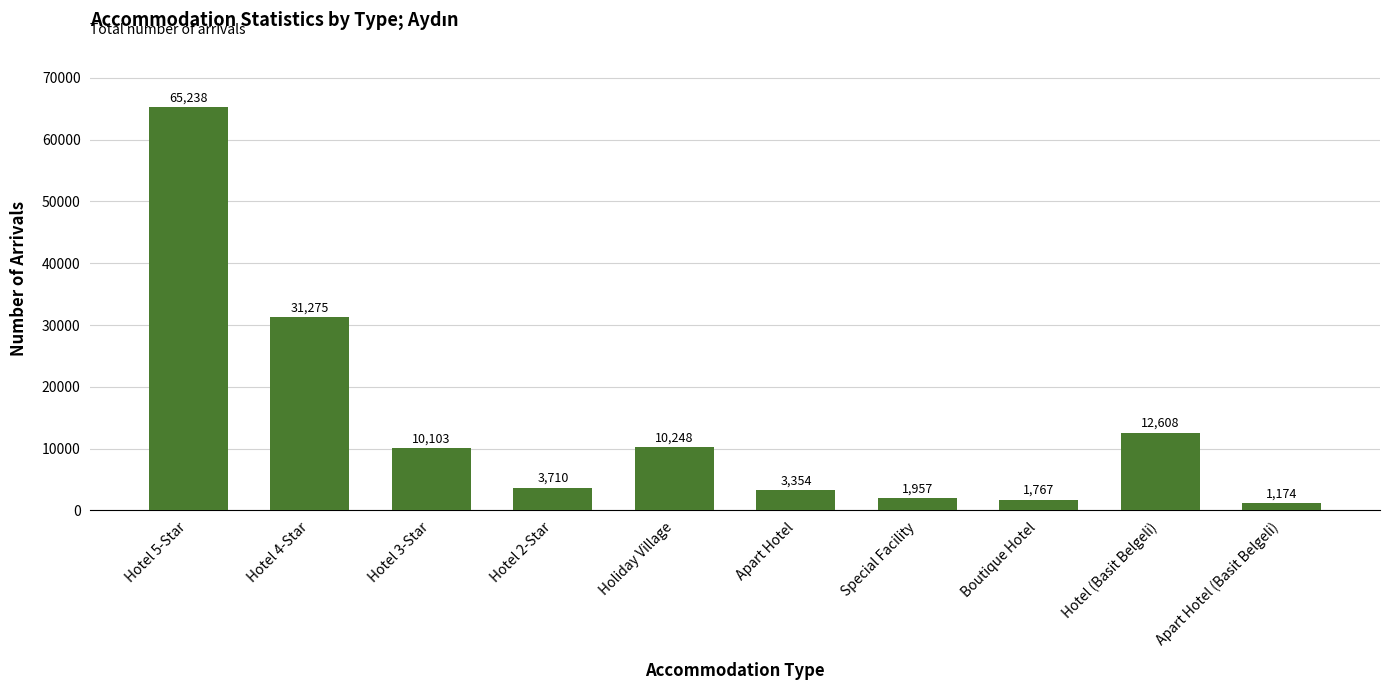

Reading left to right, list all the values displayed in this chart.

65238	31275	10103	3710	10248	3354	1957	1767	12608	1174